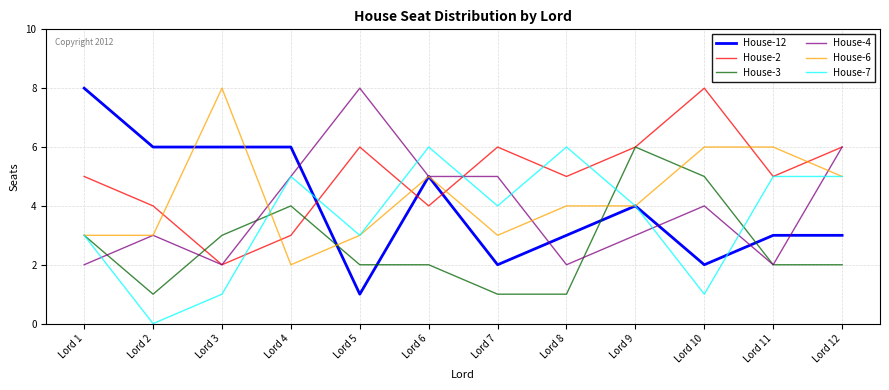

Which series has the largest range (max minus min)?

House-12